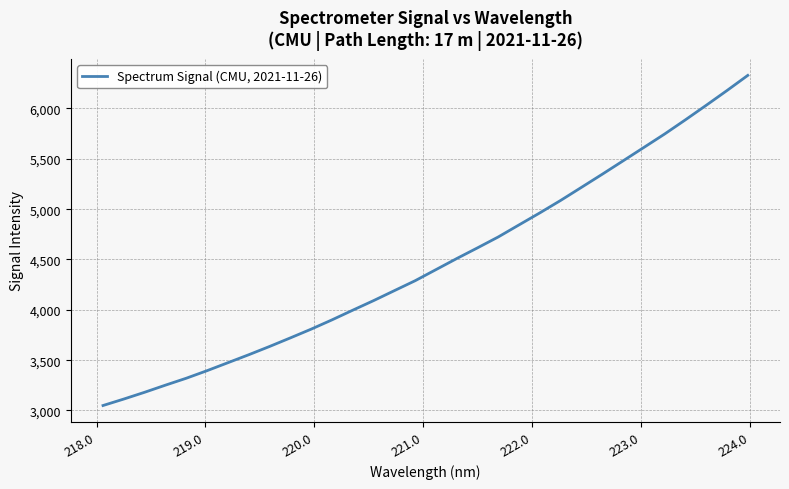

What is the smallest value displayed?

3049.2